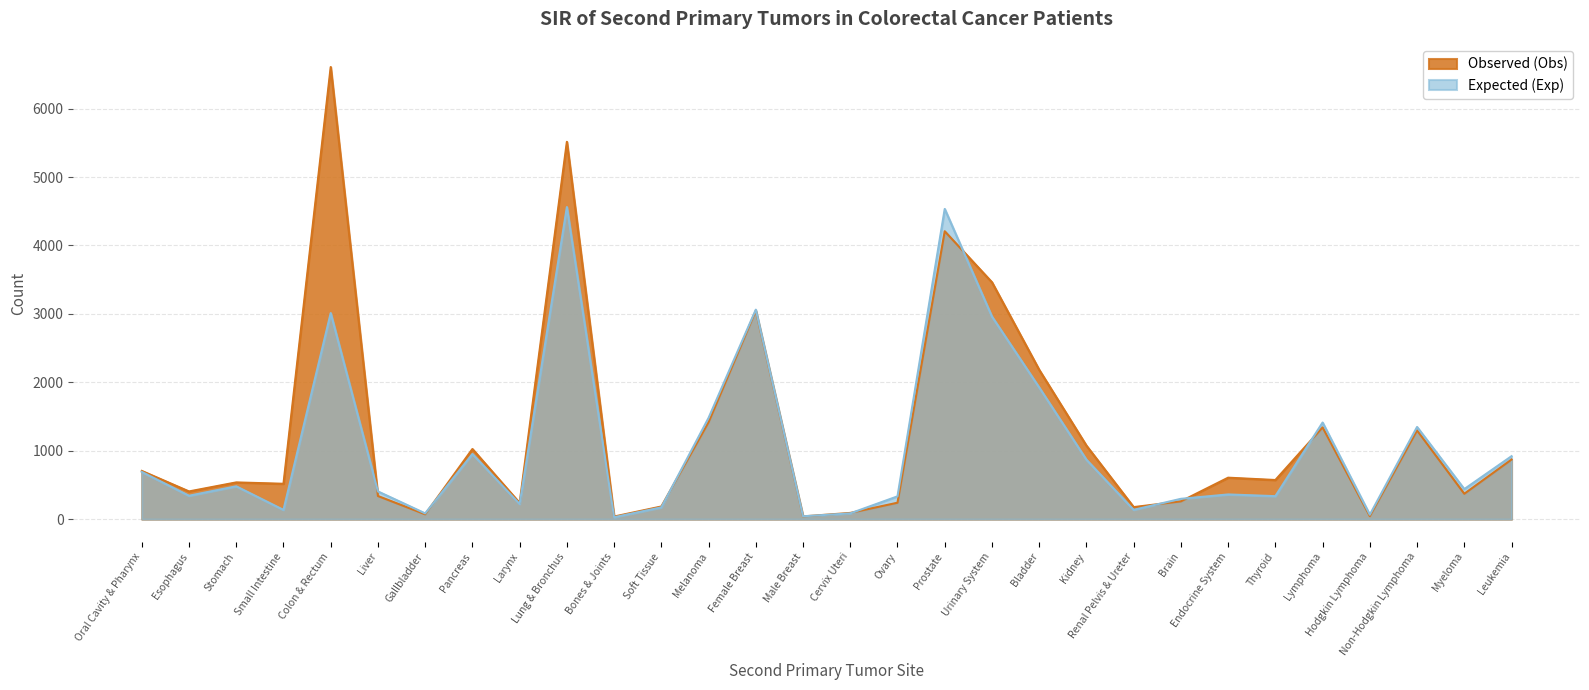

How many data points does each series have?

30